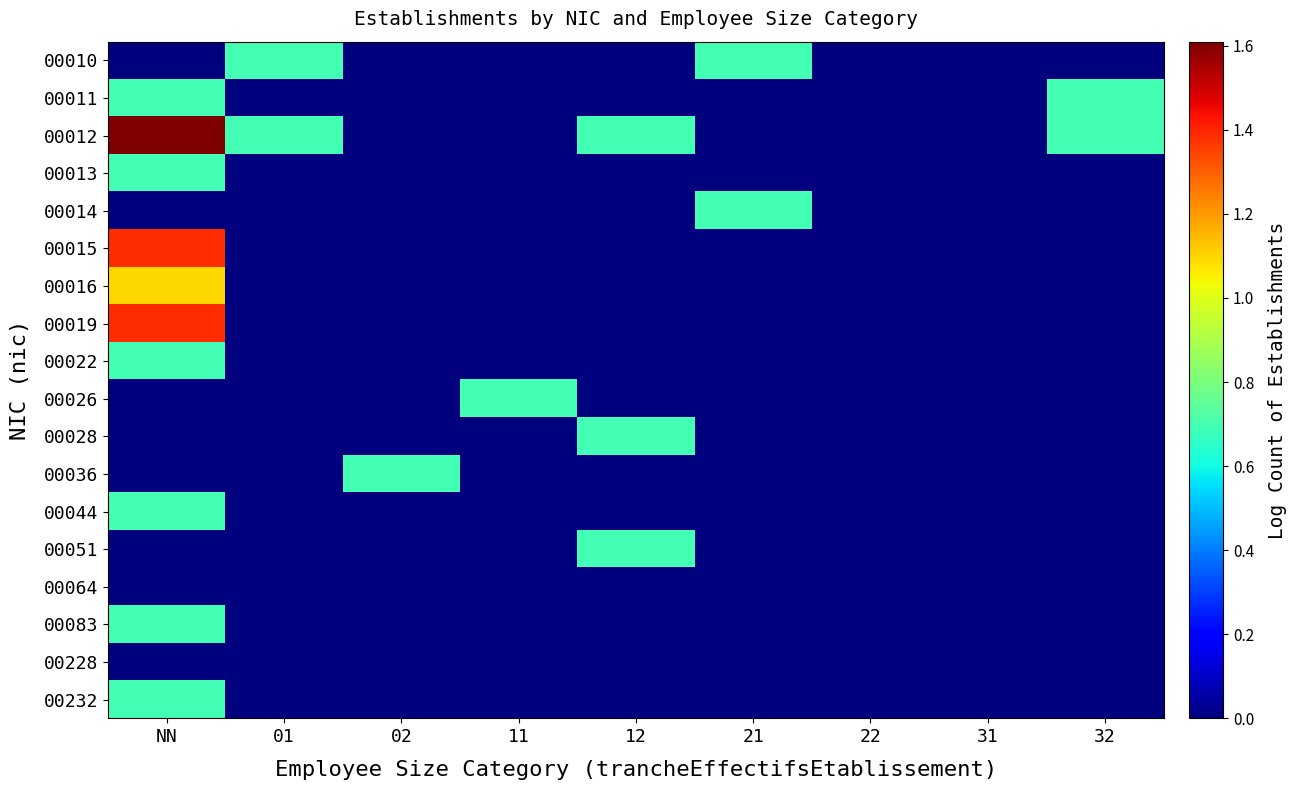

Reading left to right, transcribe all the data shown in this chart.

00010: NN=0.0	01=0.7	02=0.0	11=0.0	12=0.0	21=0.7	22=0.0	31=0.0	32=0.0
00011: NN=0.7	01=0.0	02=0.0	11=0.0	12=0.0	21=0.0	22=0.0	31=0.0	32=0.7
00012: NN=1.6	01=0.7	02=0.0	11=0.0	12=0.7	21=0.0	22=0.0	31=0.0	32=0.7
00013: NN=0.7	01=0.0	02=0.0	11=0.0	12=0.0	21=0.0	22=0.0	31=0.0	32=0.0
00014: NN=0.0	01=0.0	02=0.0	11=0.0	12=0.0	21=0.7	22=0.0	31=0.0	32=0.0
00015: NN=1.4	01=0.0	02=0.0	11=0.0	12=0.0	21=0.0	22=0.0	31=0.0	32=0.0
00016: NN=1.1	01=0.0	02=0.0	11=0.0	12=0.0	21=0.0	22=0.0	31=0.0	32=0.0
00019: NN=1.4	01=0.0	02=0.0	11=0.0	12=0.0	21=0.0	22=0.0	31=0.0	32=0.0
00022: NN=0.7	01=0.0	02=0.0	11=0.0	12=0.0	21=0.0	22=0.0	31=0.0	32=0.0
00026: NN=0.0	01=0.0	02=0.0	11=0.7	12=0.0	21=0.0	22=0.0	31=0.0	32=0.0
00028: NN=0.0	01=0.0	02=0.0	11=0.0	12=0.7	21=0.0	22=0.0	31=0.0	32=0.0
00036: NN=0.0	01=0.0	02=0.7	11=0.0	12=0.0	21=0.0	22=0.0	31=0.0	32=0.0
00044: NN=0.7	01=0.0	02=0.0	11=0.0	12=0.0	21=0.0	22=0.0	31=0.0	32=0.0
00051: NN=0.0	01=0.0	02=0.0	11=0.0	12=0.7	21=0.0	22=0.0	31=0.0	32=0.0
00064: NN=0.0	01=0.0	02=0.0	11=0.0	12=0.0	21=0.0	22=0.0	31=0.0	32=0.0
00083: NN=0.7	01=0.0	02=0.0	11=0.0	12=0.0	21=0.0	22=0.0	31=0.0	32=0.0
00228: NN=0.0	01=0.0	02=0.0	11=0.0	12=0.0	21=0.0	22=0.0	31=0.0	32=0.0
00232: NN=0.7	01=0.0	02=0.0	11=0.0	12=0.0	21=0.0	22=0.0	31=0.0	32=0.0